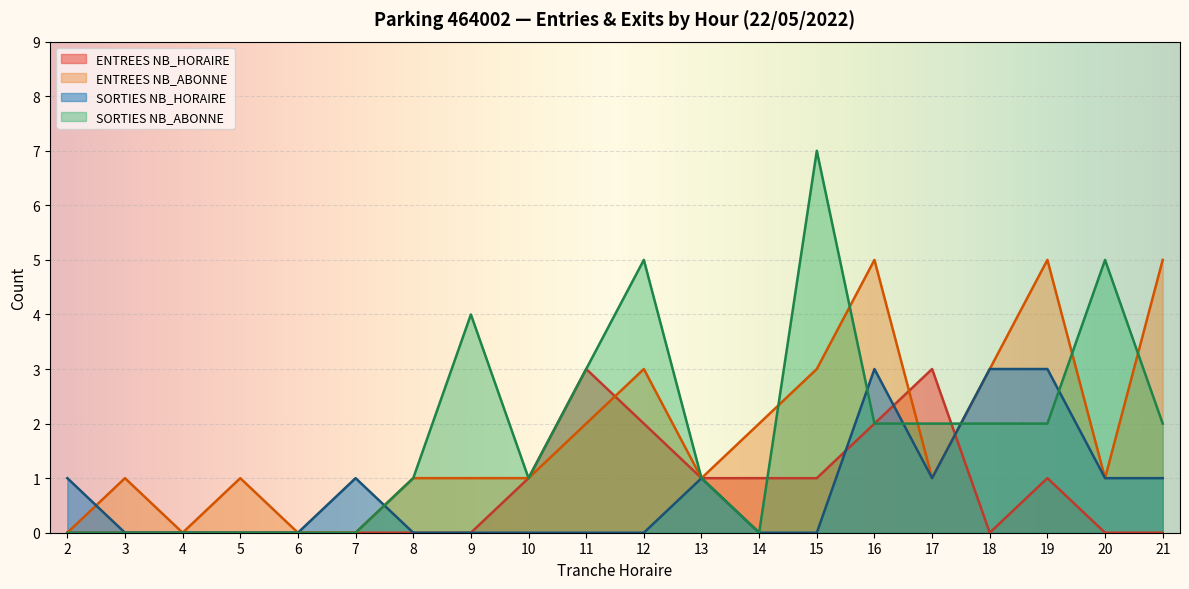

What is the average value of the ENTREES (NB_ABONNE) series?

2